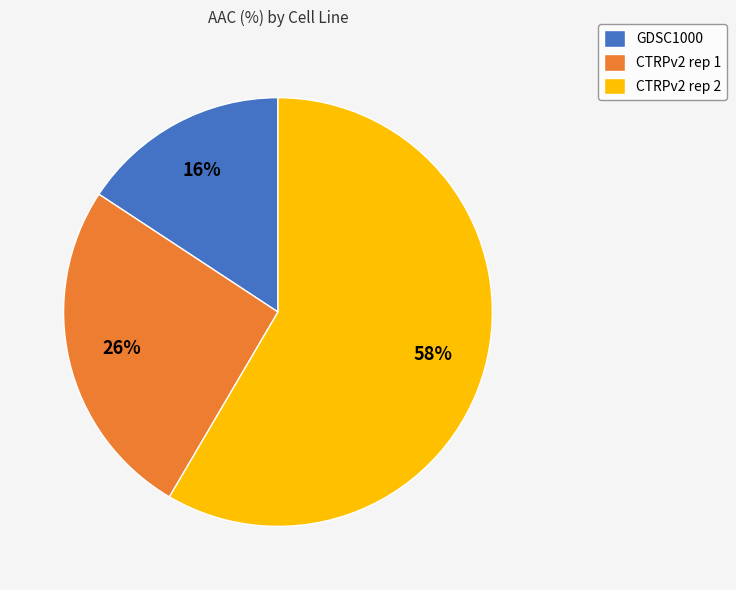

What is the smallest slice in the pie chart?

GDSC1000